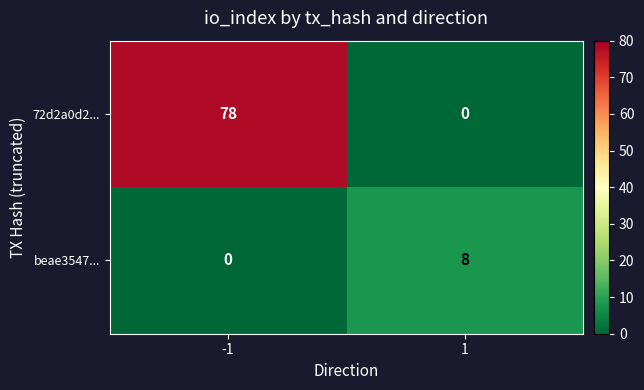

What is the average value of the beae3547... series?

4